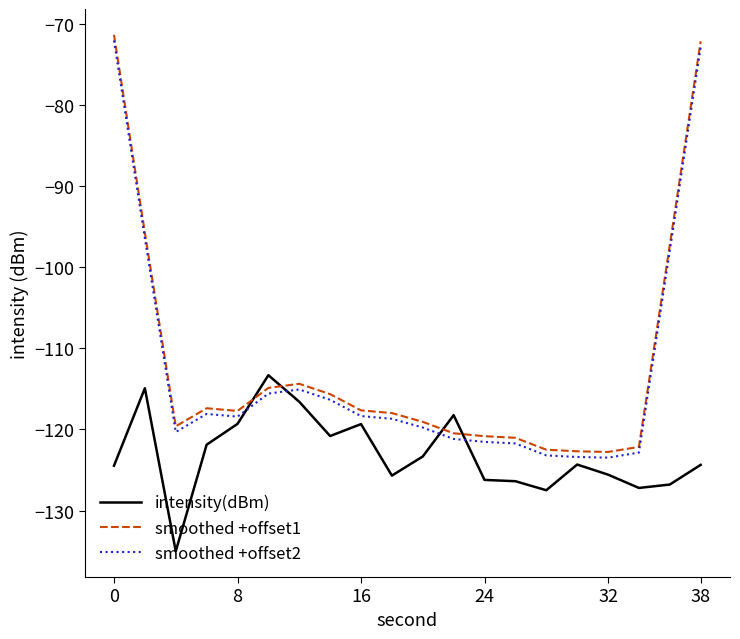

True or false: smoothed +offset2 and smoothed +offset1 intersect in this chart.

False